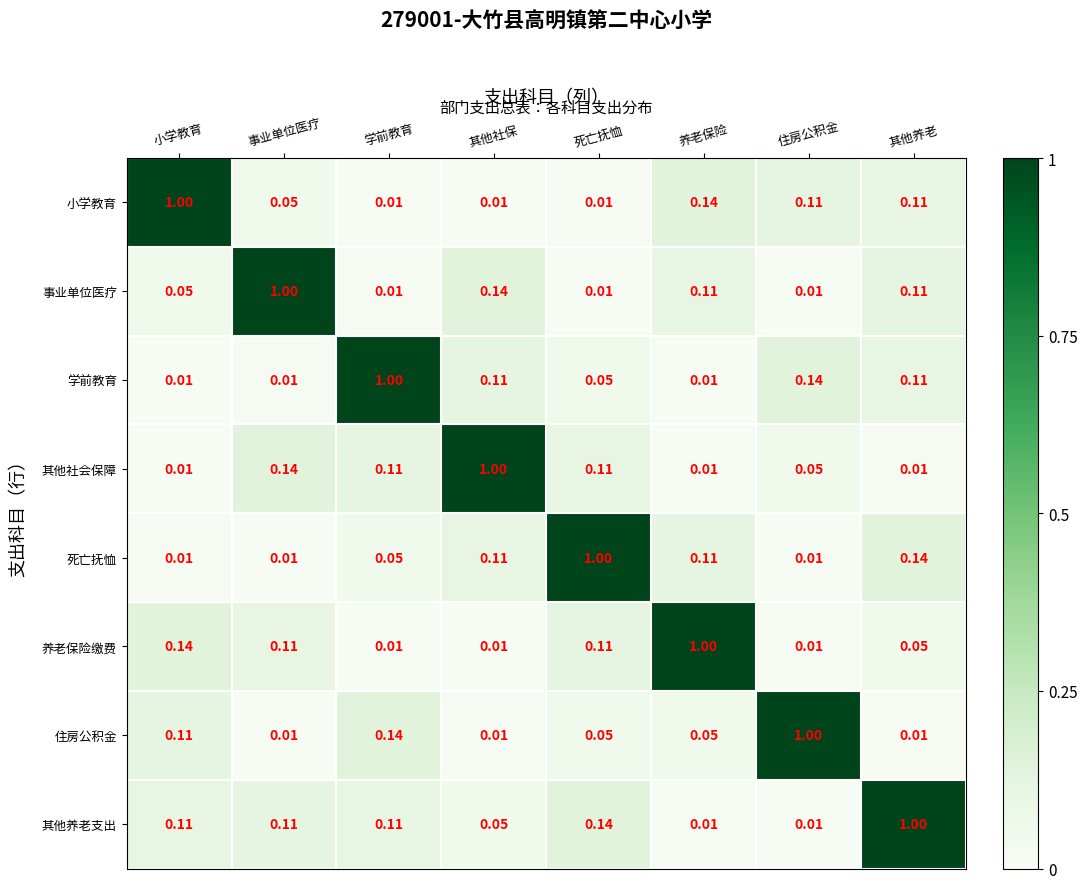

Which series has the largest total across all categories?

其他养老支出